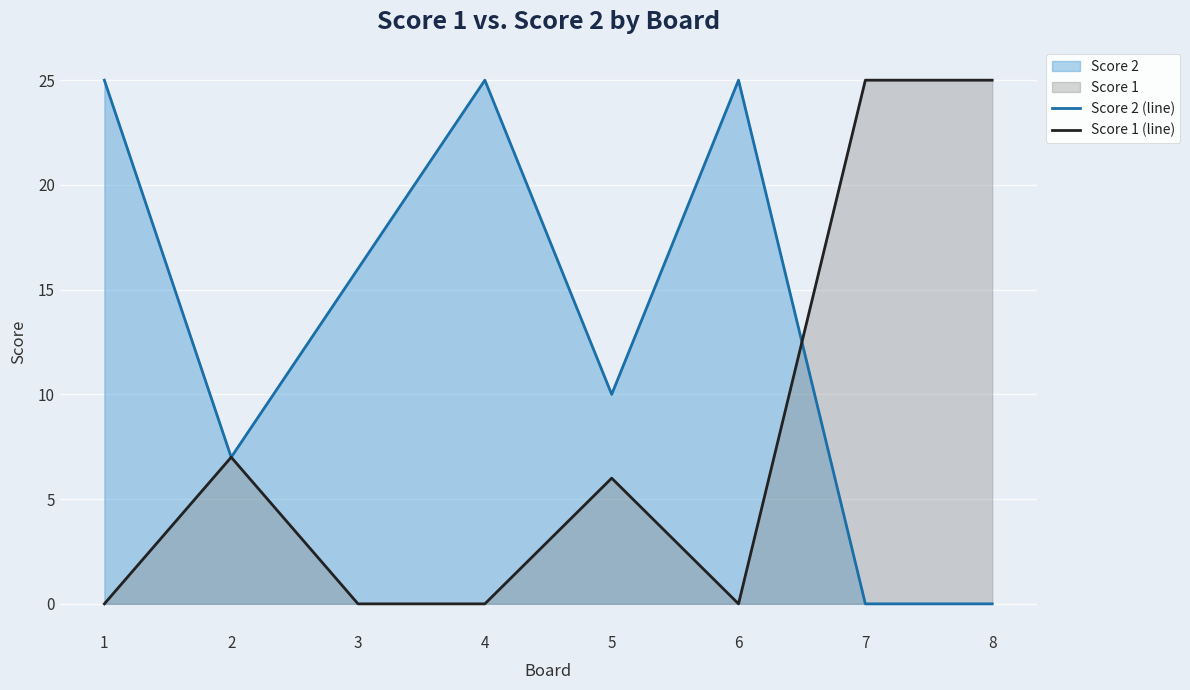

Where do Score 1 (line) and Score 2 (line) first cross each other?

6 and 7